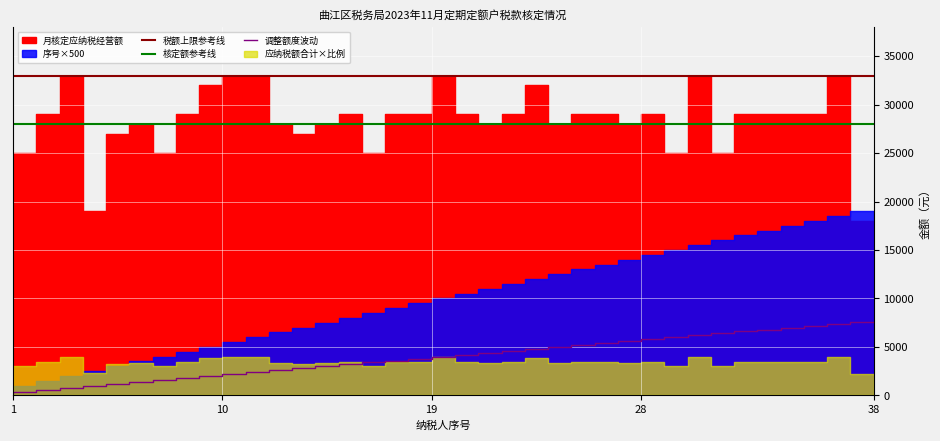

At which label does 税额上限参考线 reach its minimum?

1